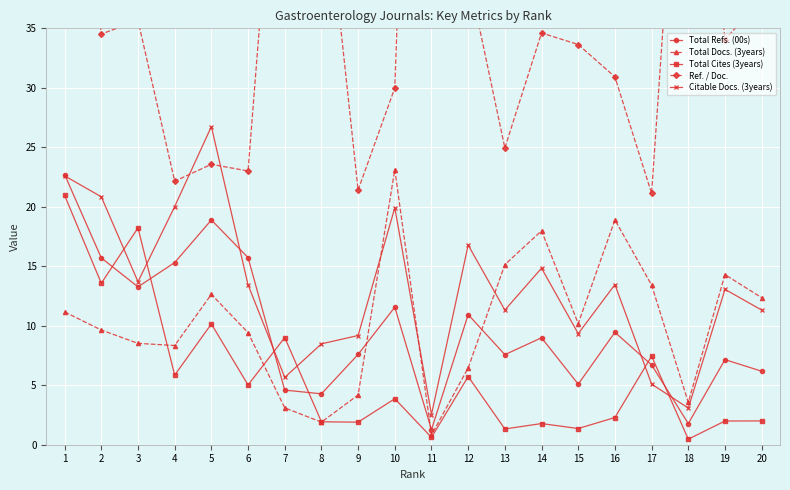

What is the lowest value of the Total Refs. (00s) series?

1.3